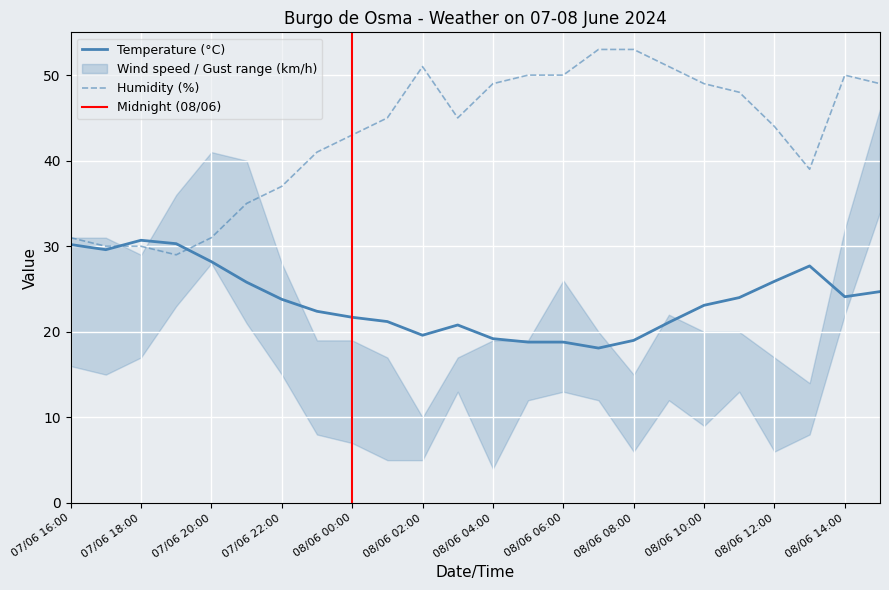

What is the label of the 7th point from the right?

08/06 09:00